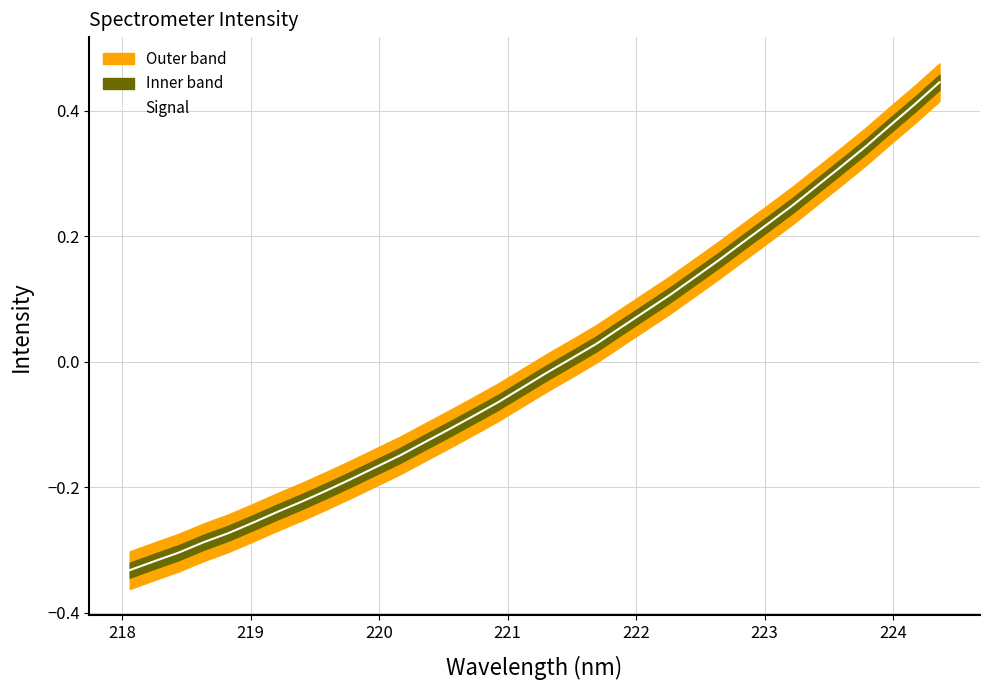

Count the number of categories in the chart.

34